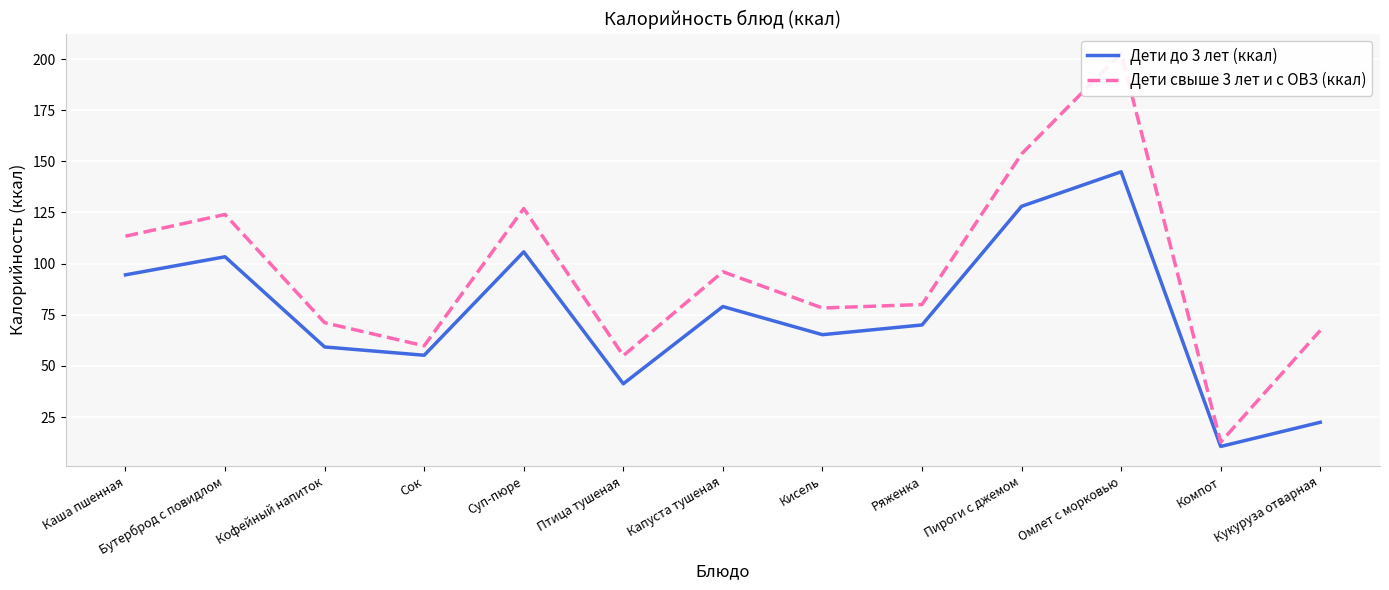

Is it true that Дети до 3 лет (ккал) equals 4.9 at Компот?

False